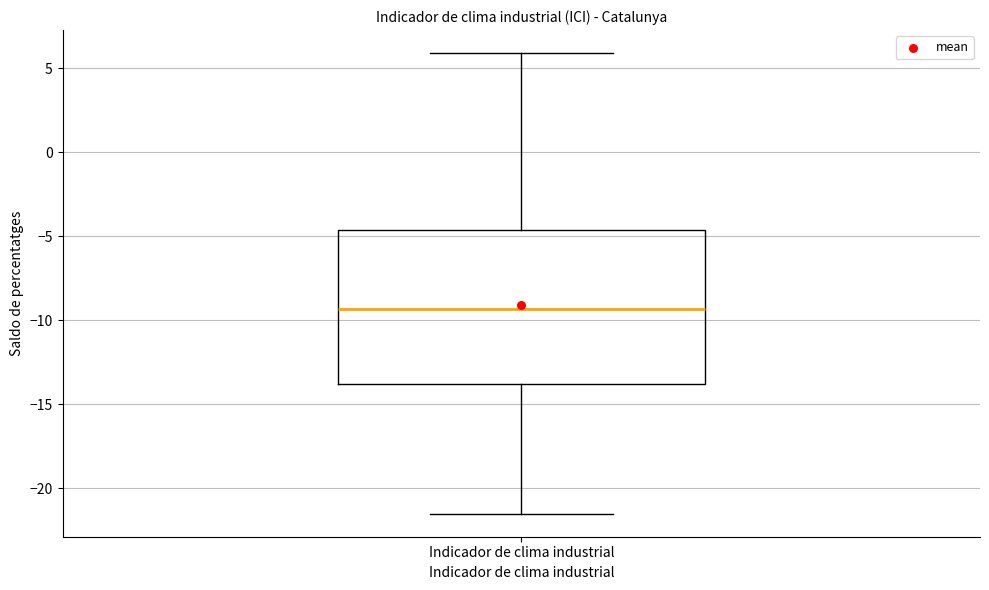

Transcribe this box plot: give where the median line is, the range the box spans, and where the two whiskers end, as read against the y-axis. The values are not printed on the chart, so give them approximately, as read against the axis.

median -9.5, box -14.0 to -4.5, whiskers -21.5 to 6.0